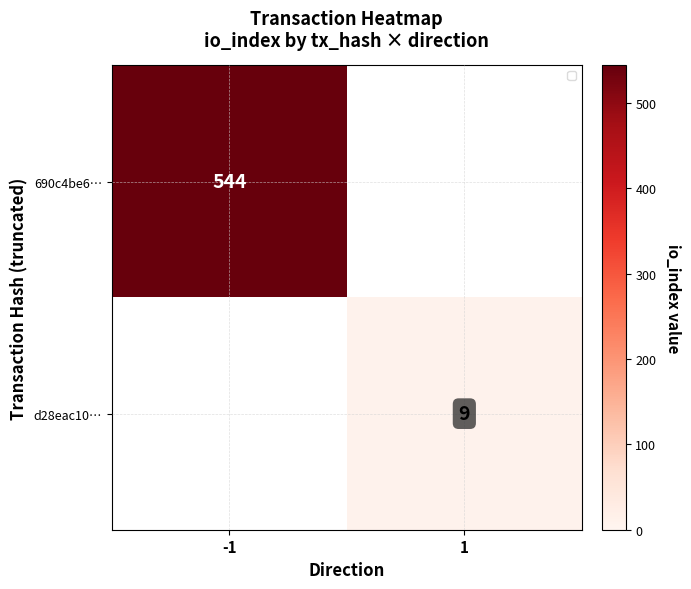

The value of d28eac10… at 1 is 13. True or false?

False